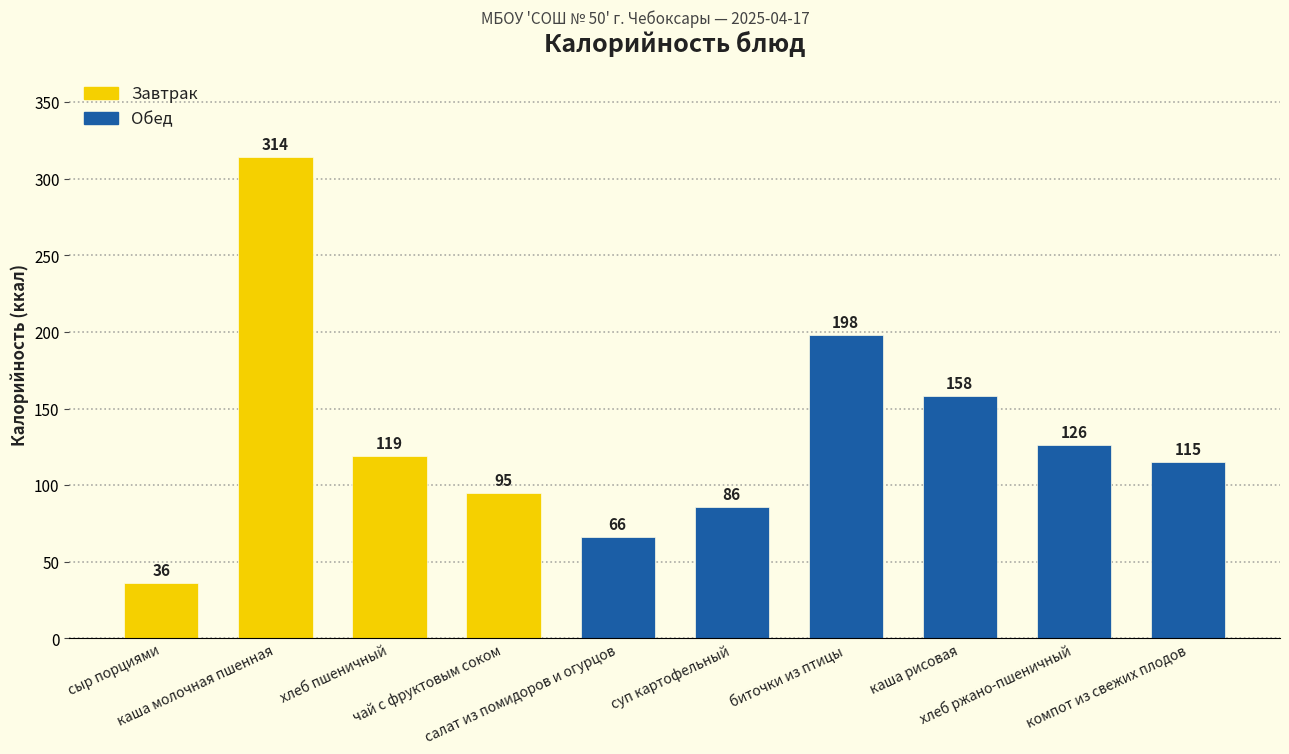

What is the sum of all values?

1313